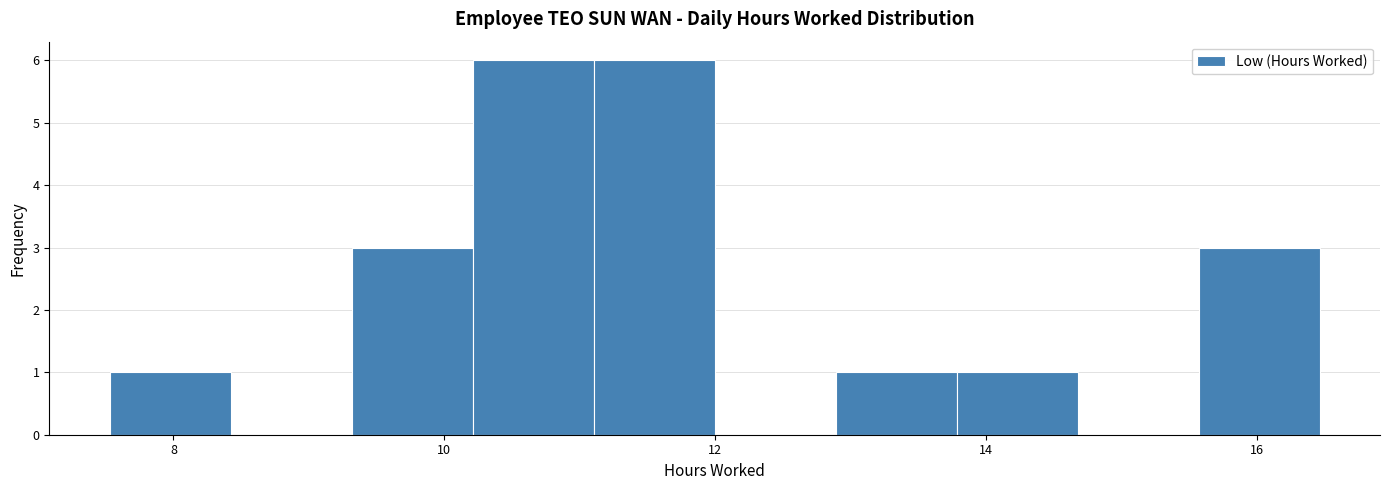

Reading left to right, transcribe this chart: for each bar, give the range it covers on the x-axis and its height. Neither the bar edges nor the heights are printed on the chart, so give them approximately, as read against the axes.

7.6 to 8.4: 1
8.4 to 9.4: 0
9.4 to 10.2: 3
10.2 to 11.2: 6
11.2 to 12.0: 6
12.0 to 12.8: 0
12.8 to 13.8: 1
13.8 to 14.6: 1
14.6 to 15.6: 0
15.6 to 16.4: 3